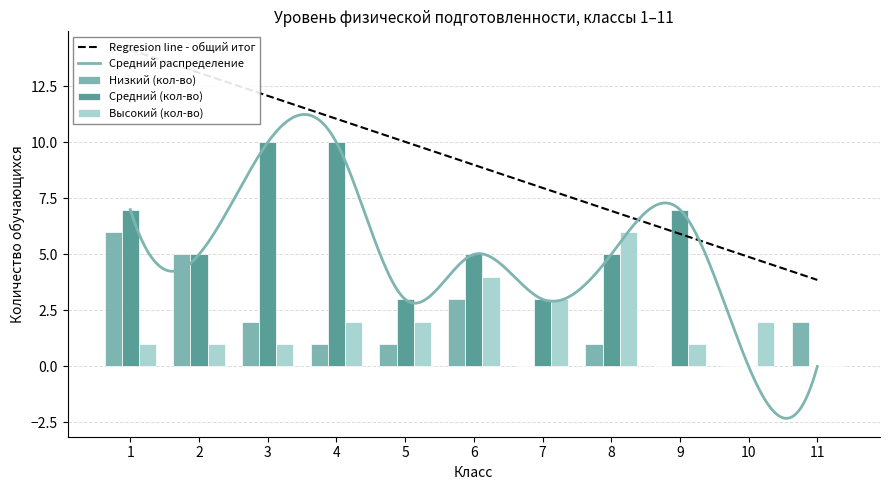

Reading left to right, list all the values displayed in this chart.

Низкий (кол-во): 1=6	2=5	3=2	4=1	5=1	6=3	7=0	8=1	9=0	10=0	11=2
Средний (кол-во): 1=7	2=5	3=10	4=10	5=3	6=5	7=3	8=5	9=7	10=0	11=0
Высокий (кол-во): 1=1	2=1	3=1	4=2	5=2	6=4	7=3	8=6	9=1	10=2	11=0